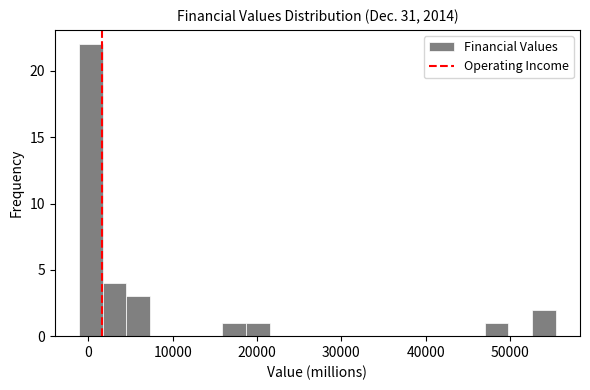

Around what value on the x-axis is the tallest bar? Give the approximate position of its centre, as read against the axis.

0